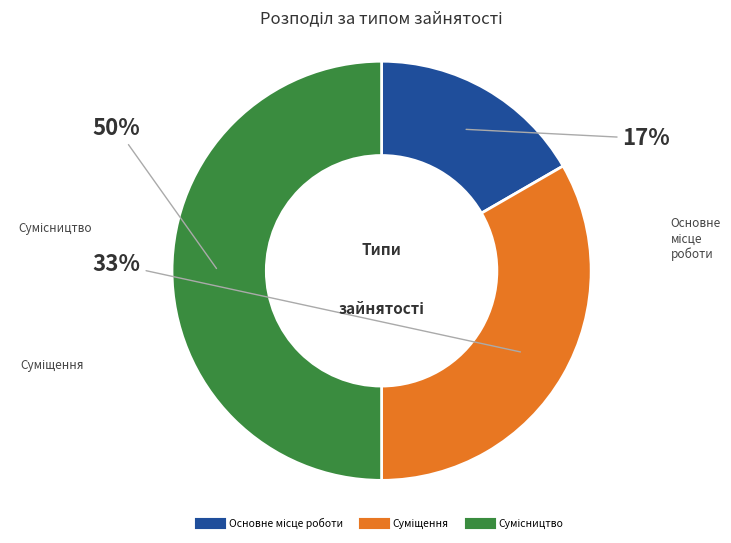

To the nearest percent, what is the difference between the largest and smallest slice percentages?

33%